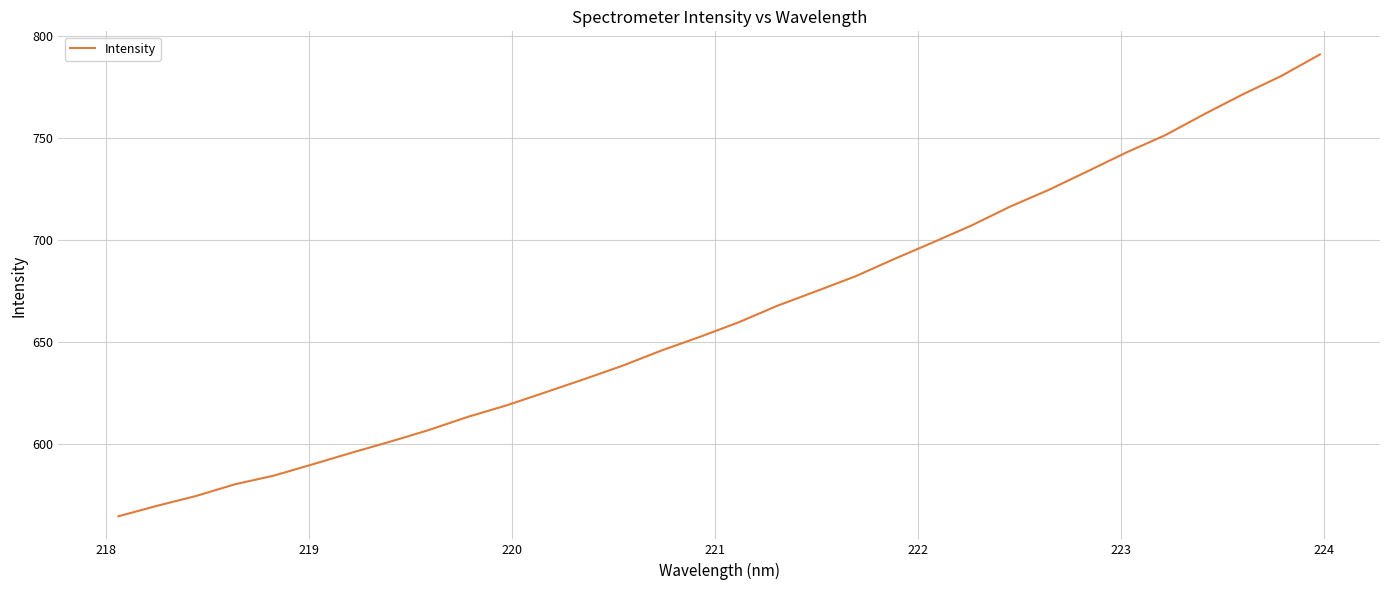

True or false: there are more than 0 points higher than both neighbors.

False